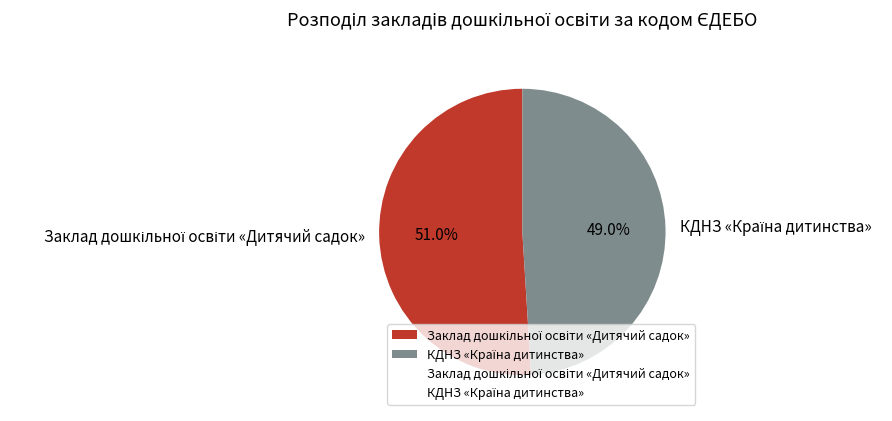

Does any single category account for the majority?

Yes